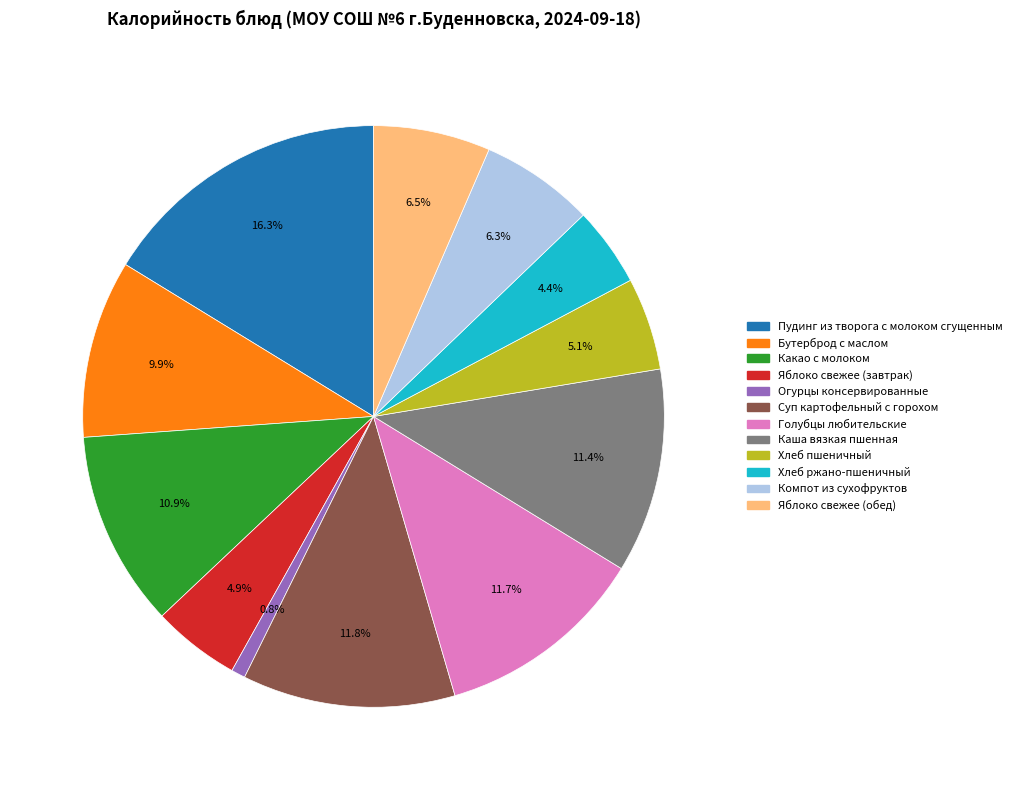

To the nearest percent, what is the combined percentage of Суп картофельный с горохом and Хлеб пшеничный?

17%